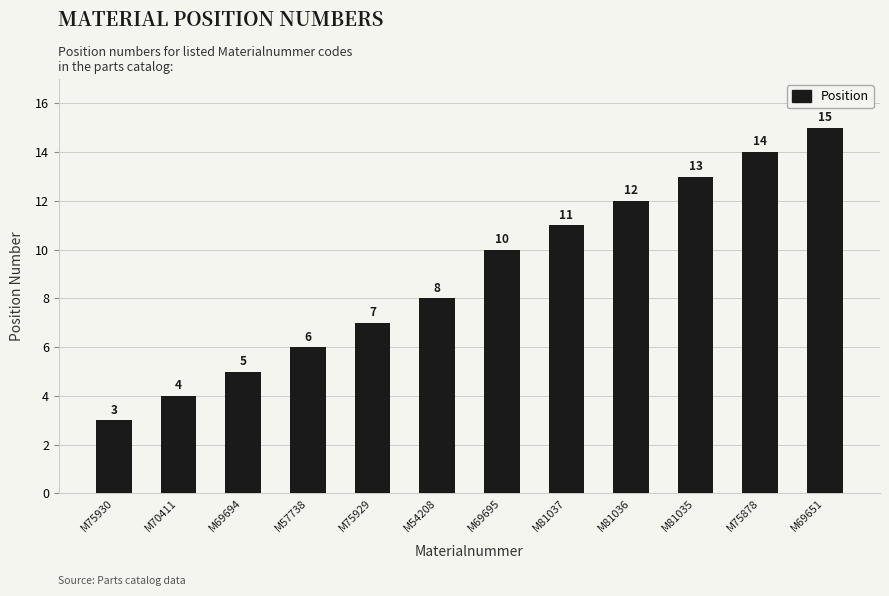

Are the bars grouped side by side (vs. stacked)?

No